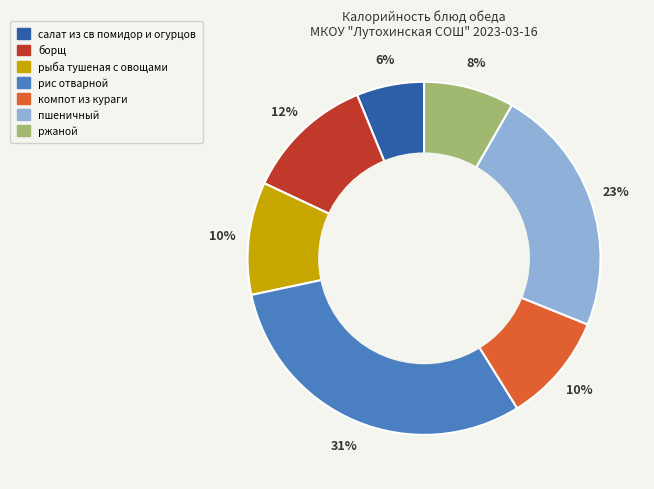

Is there a majority slice in this chart?

No